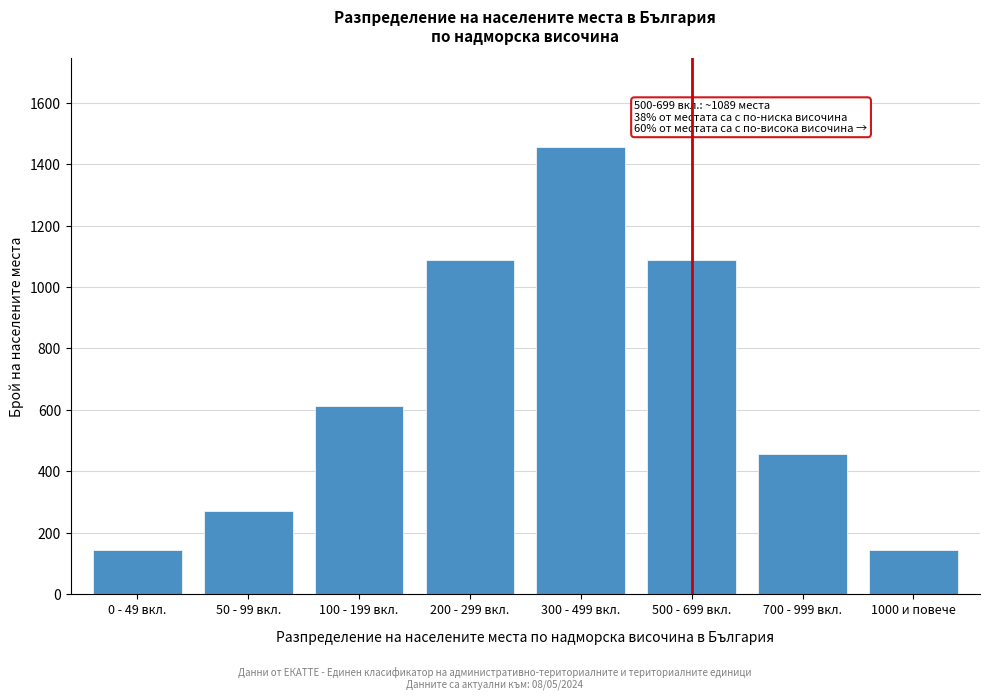

Reading left to right, extract all data points from this chart.

0 - 49 вкл.=143	50 - 99 вкл.=271	100 - 199 вкл.=612	200 - 299 вкл.=1089	300 - 499 вкл.=1456	500 - 699 вкл.=1089	700 - 999 вкл.=456	1000 и повече=143